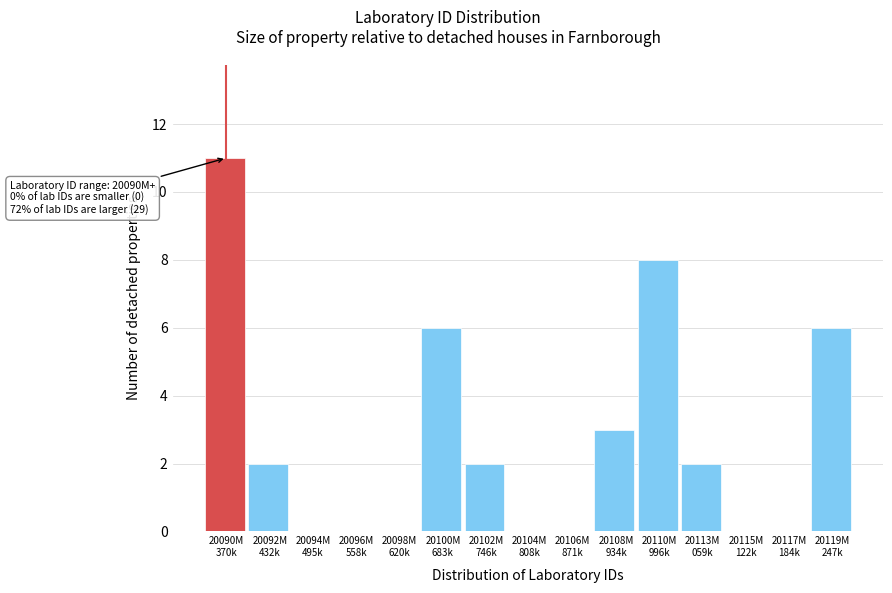

What is the sum of all values?

40